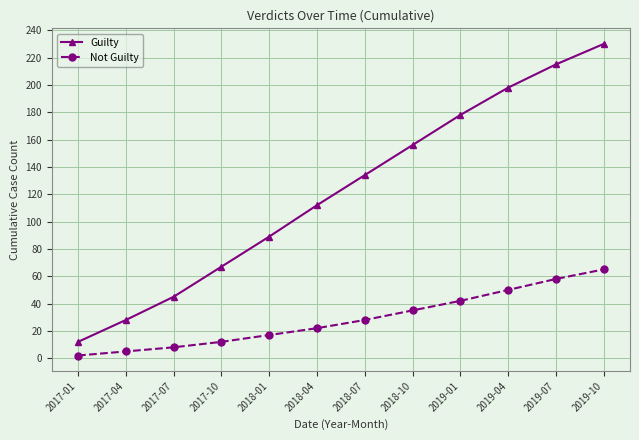

List the series in order of their overall mean, lowest first.

Not Guilty, Guilty